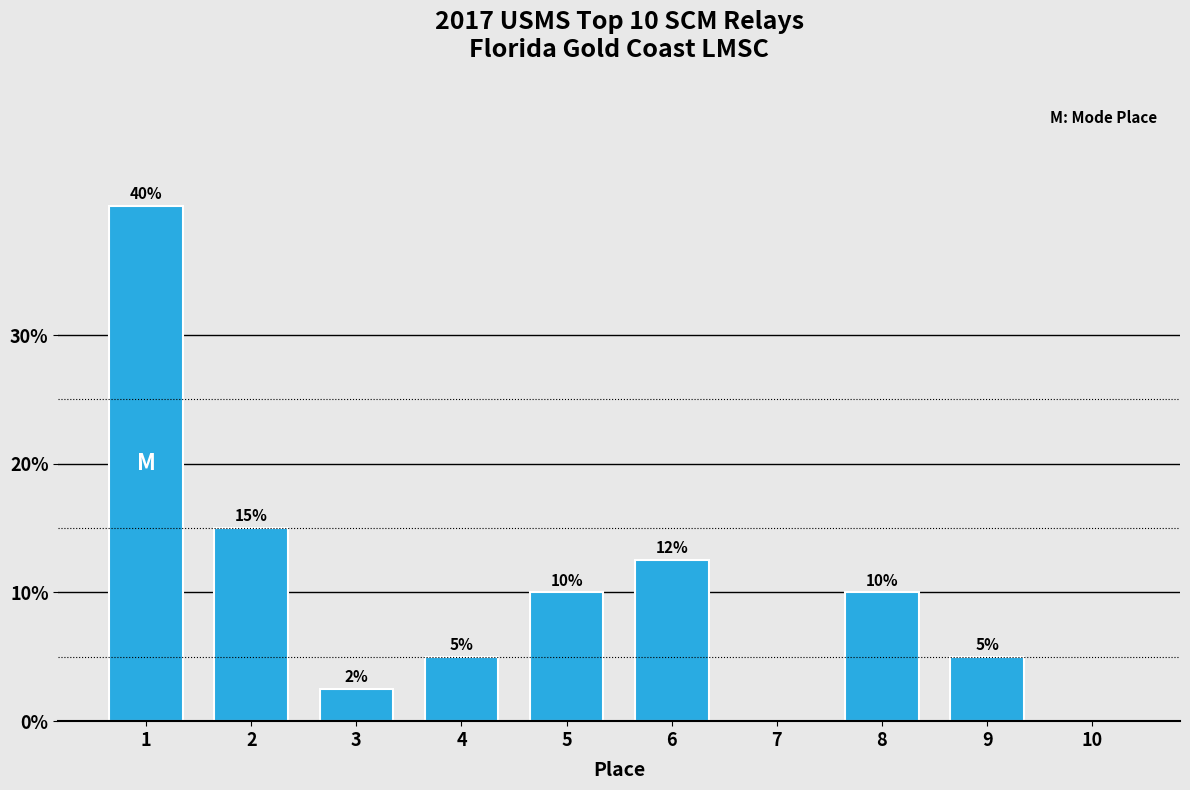

What is the sum of the values at 4 and 1?

45.0